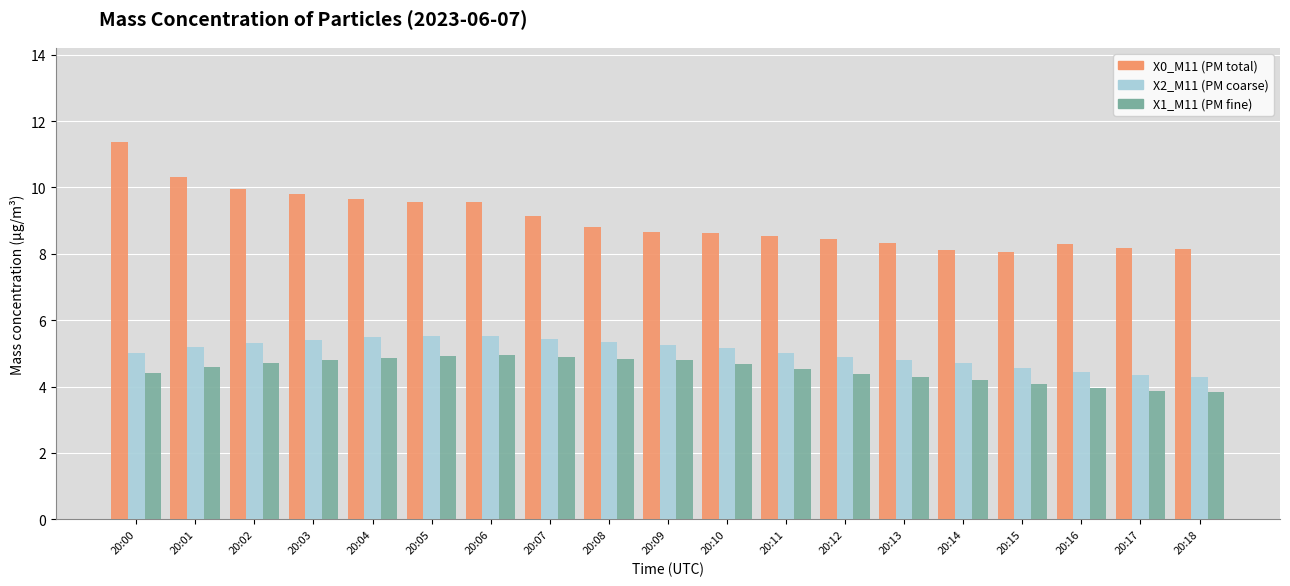

What is the smallest value displayed?

3.8